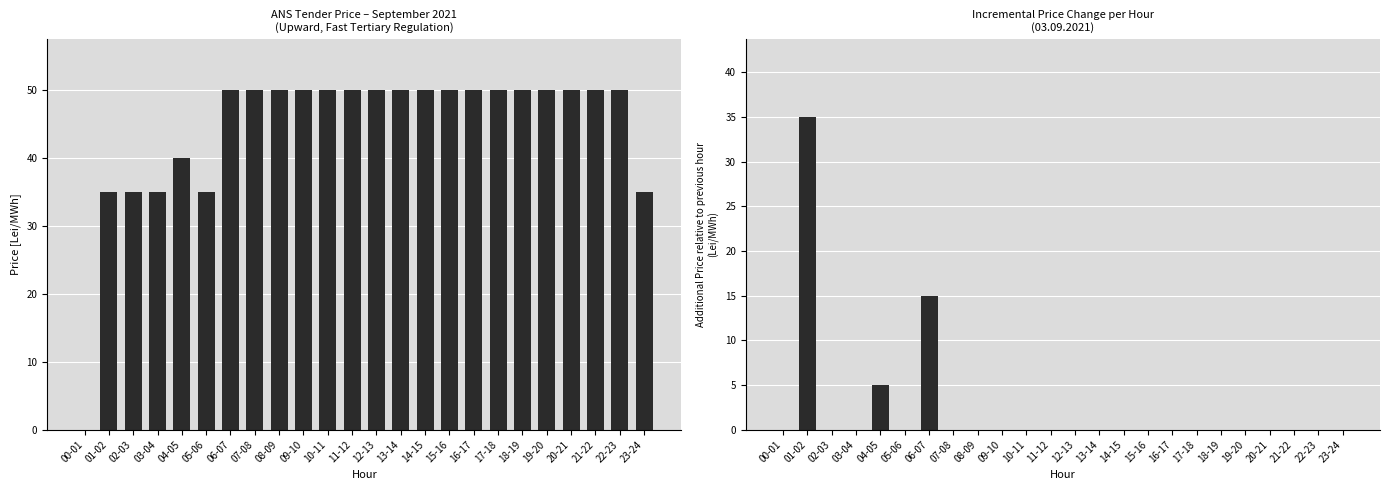

Where is Incremental nearest to the value 17?

06-07